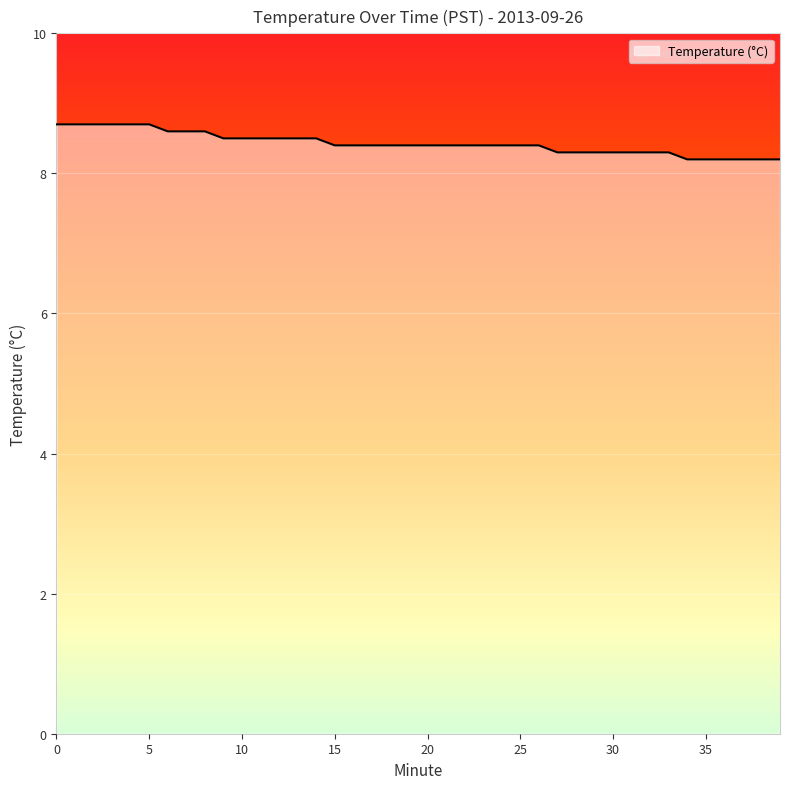

What is the minimum value shown in the chart?

8.2